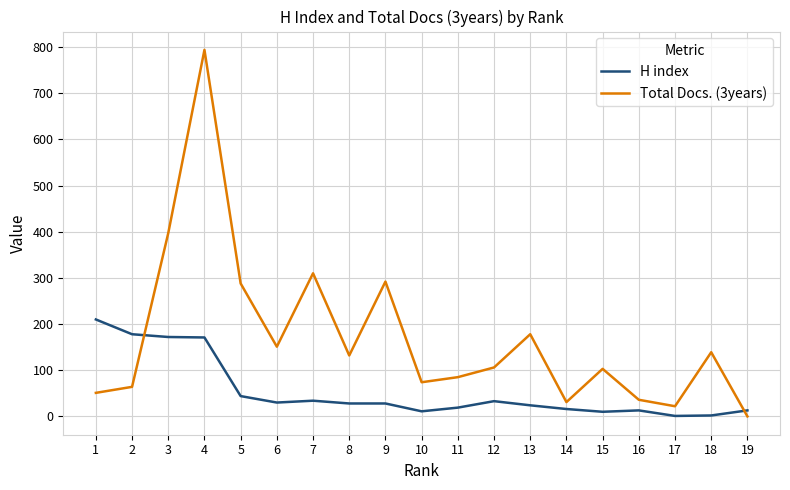

How many values in Total Docs. (3years) are above zero?

18